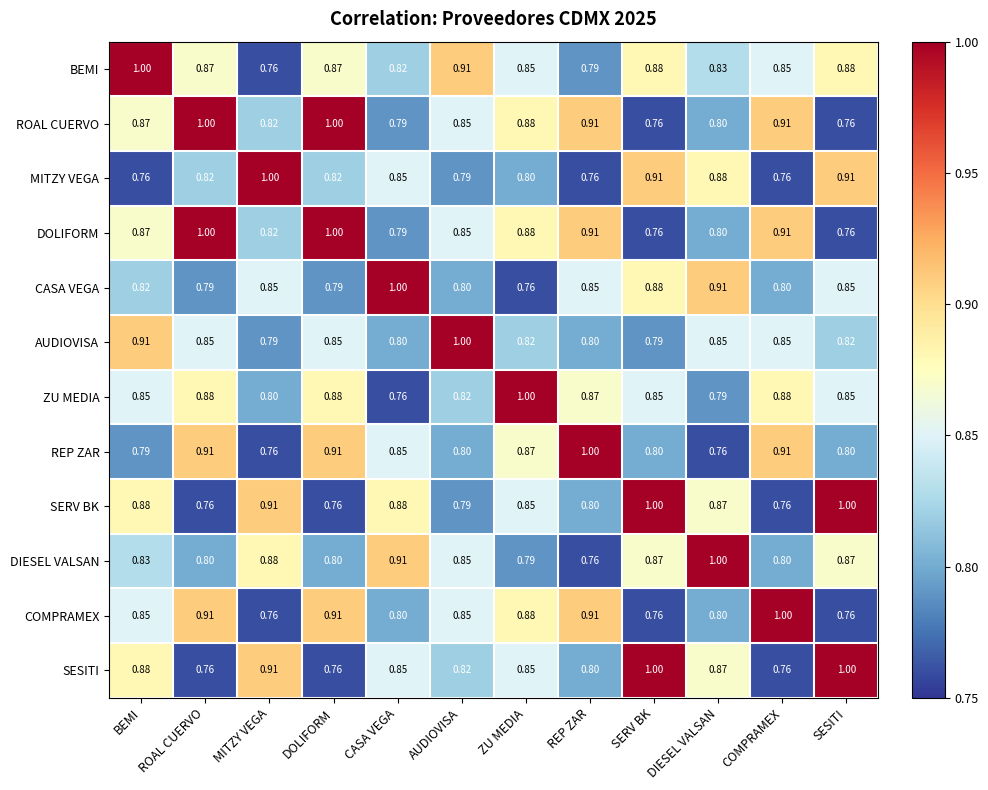

Is the value of COMPRAMEX at CASA VEGA greater than the value of DIESEL VALSAN at SESITI?

No